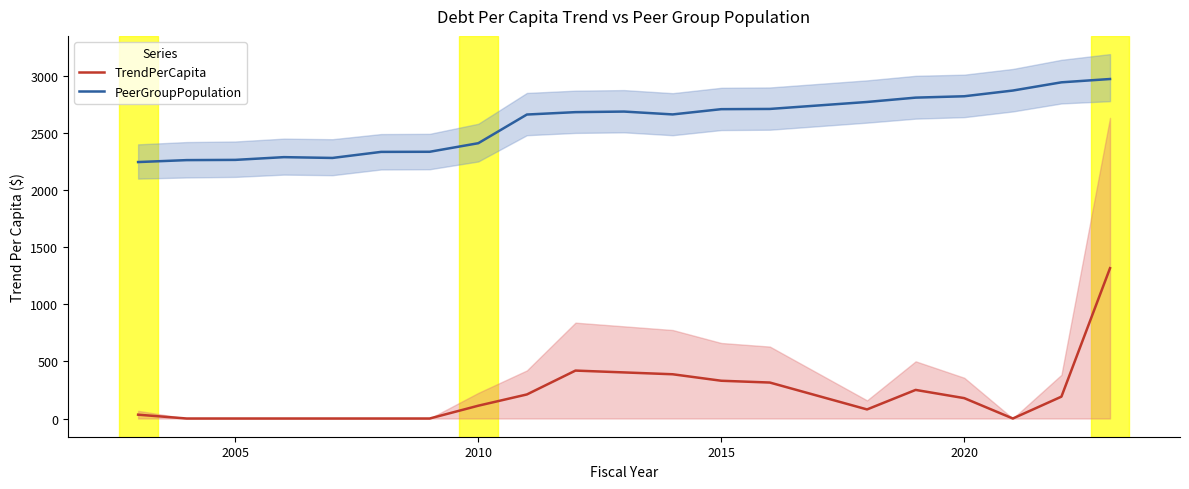

At how many categories does at least one series exceed 2723?

6